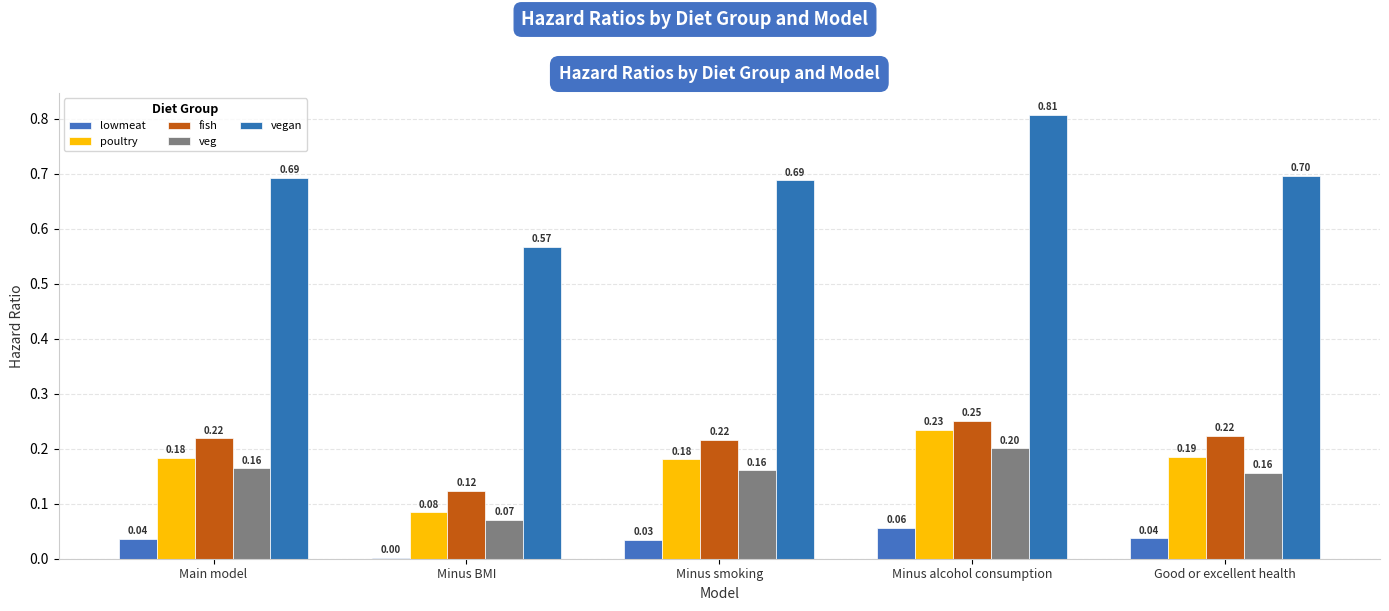

The value of vegan at Good or excellent health is 1.0. True or false?

False